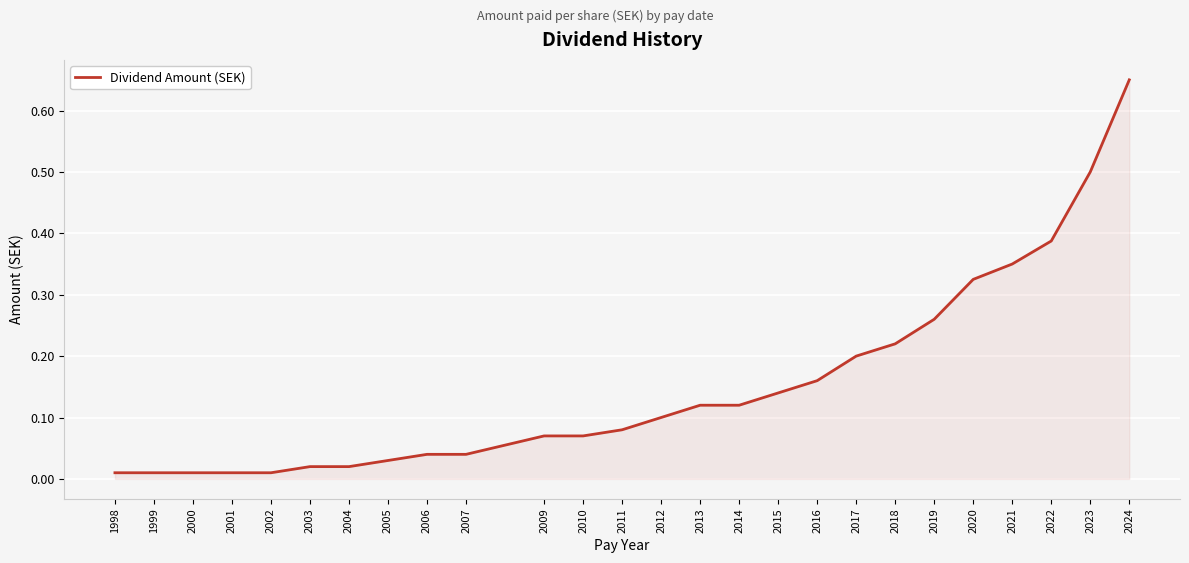

What is the difference between the maximum and minimum values?

0.6